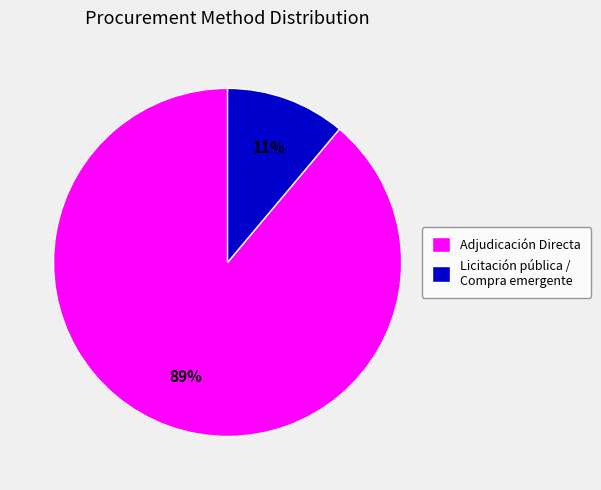

Rank the categories by value from lowest to highest.

Licitación pública / Compra emergente, Adjudicación Directa